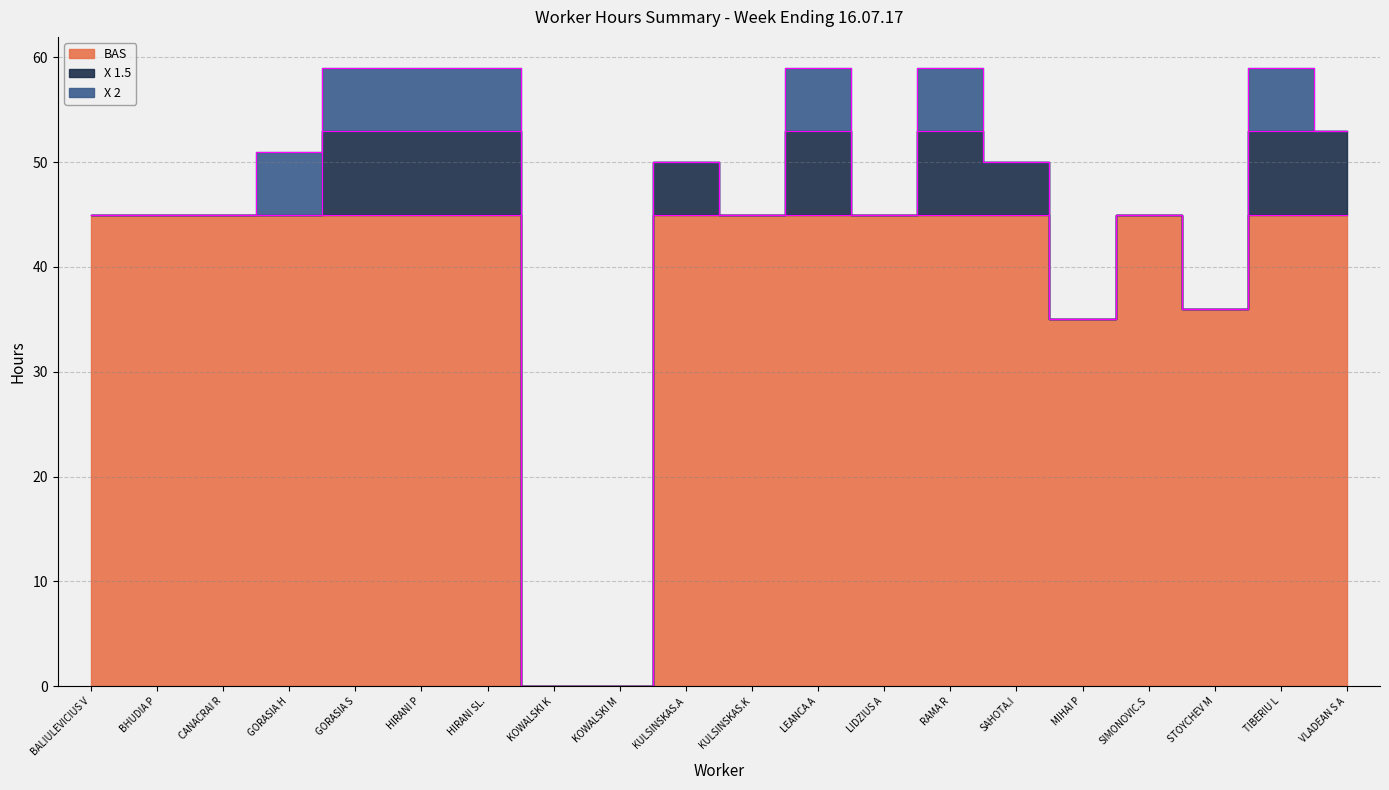

What is the label of the 16th point from the left?

MIHAI P